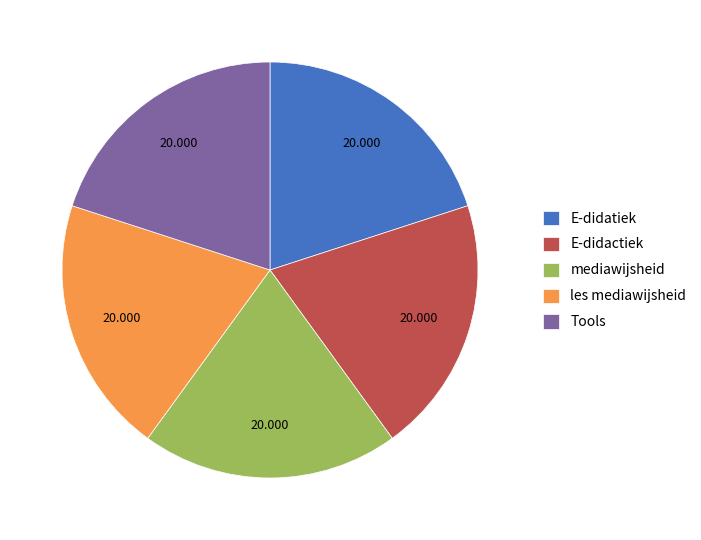

How many slices are in this pie chart?

5